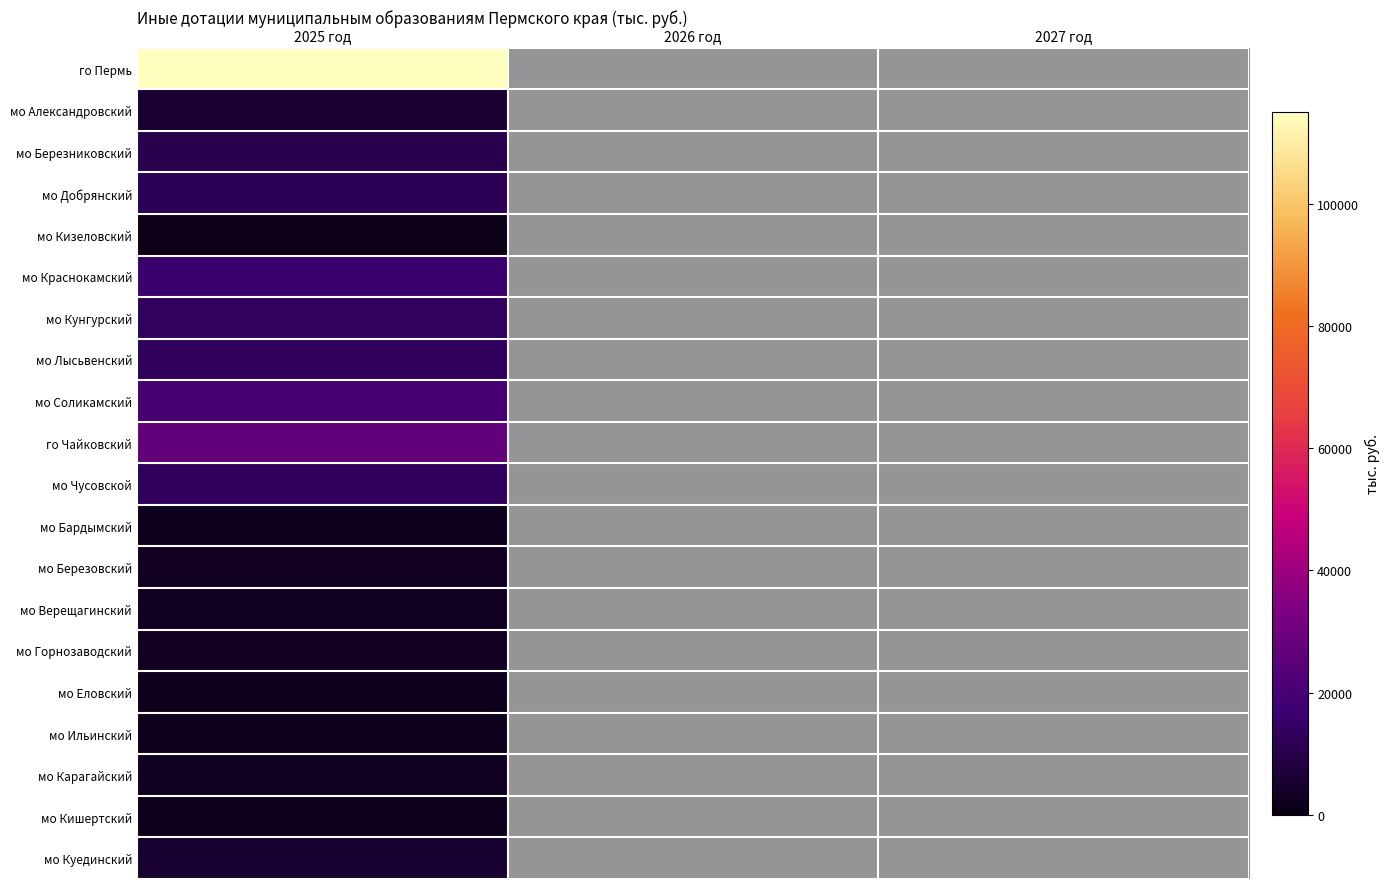

What is the minimum value shown in the chart?

1.0